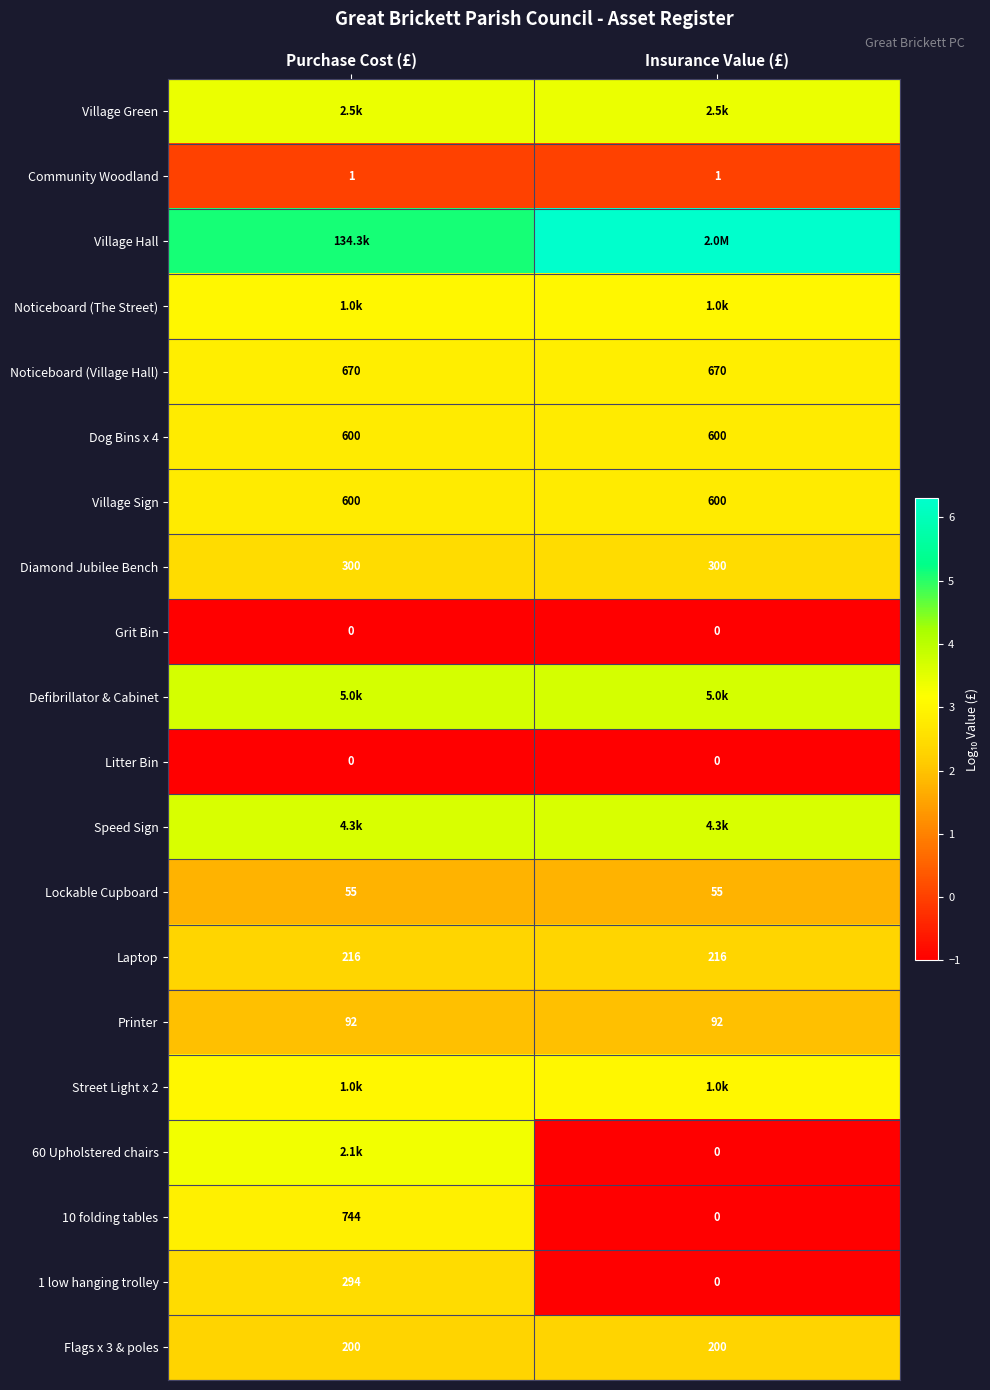

Rank the categories by Noticeboard (The Street) value from lowest to highest.

Purchase Cost (£), Insurance Value (£)